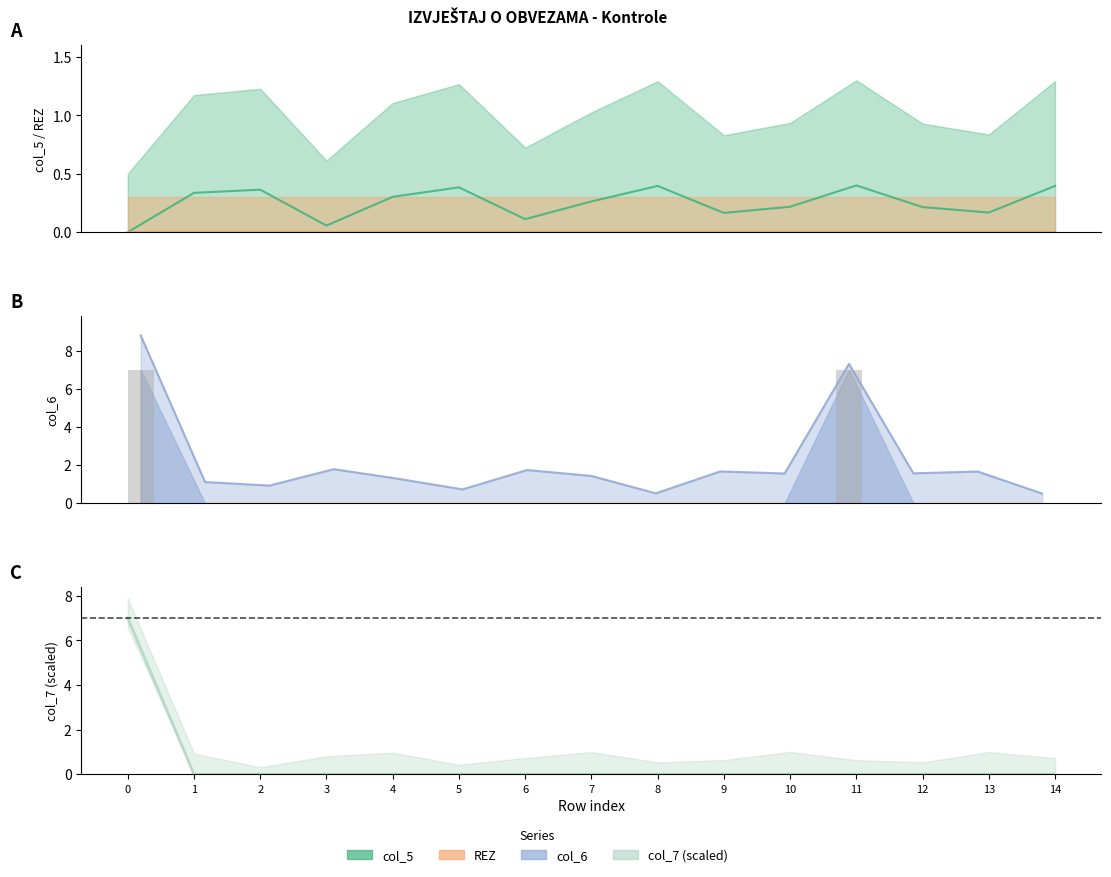

Which series has the widest spread of values?

col_6